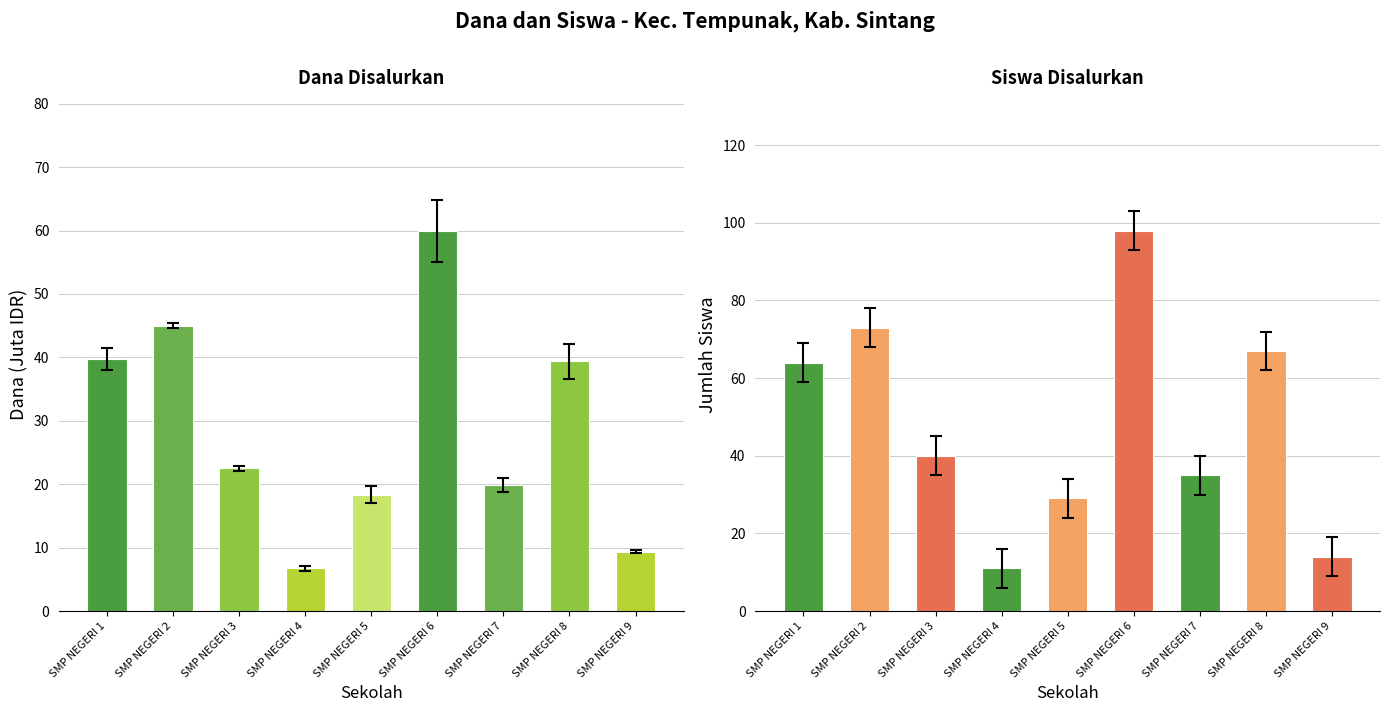

Which series has the widest spread of values?

Siswa Disalurkan